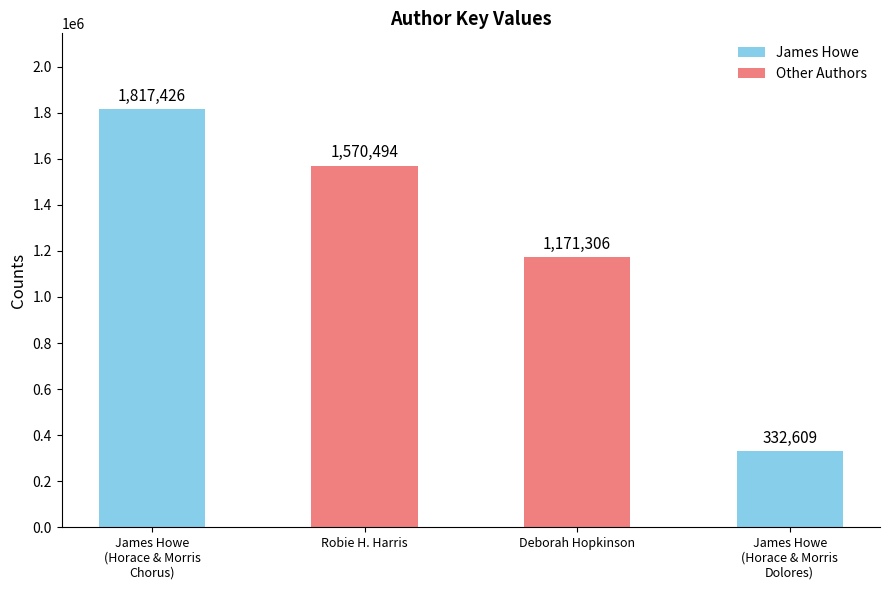

Are the bars horizontal?

No